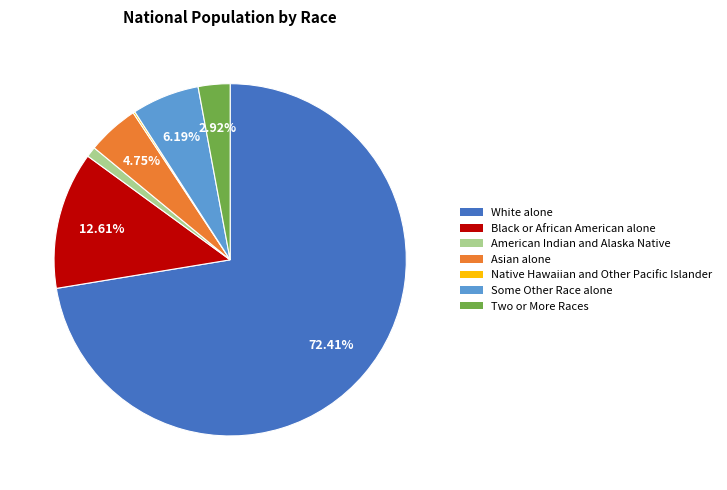

What is the largest slice in the pie chart?

White alone